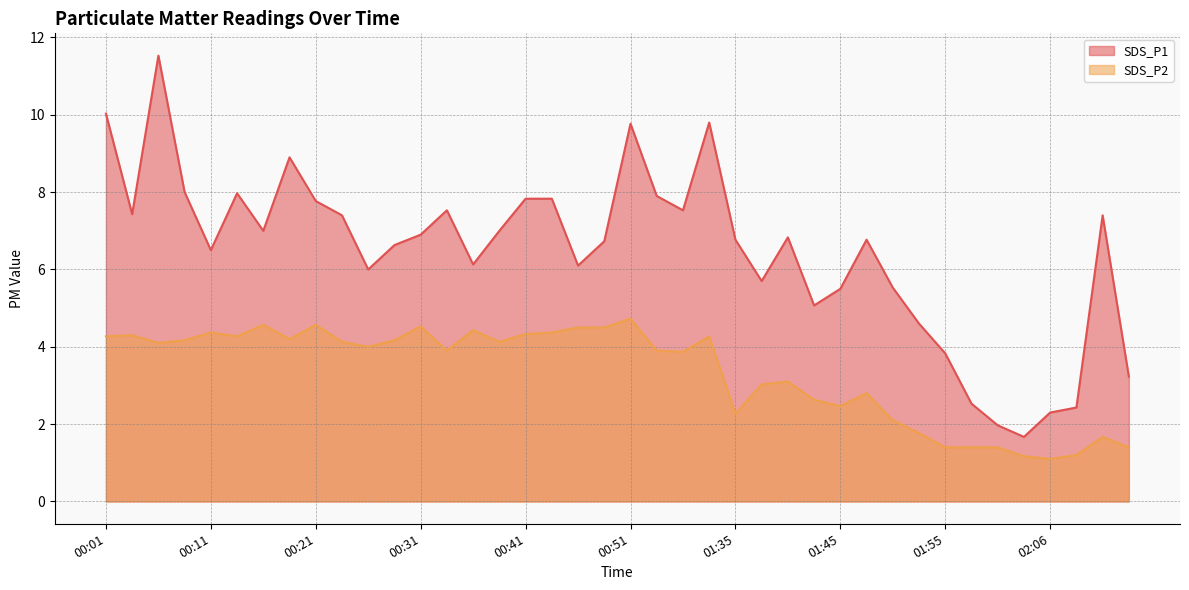

Which series has the widest spread of values?

SDS_P1